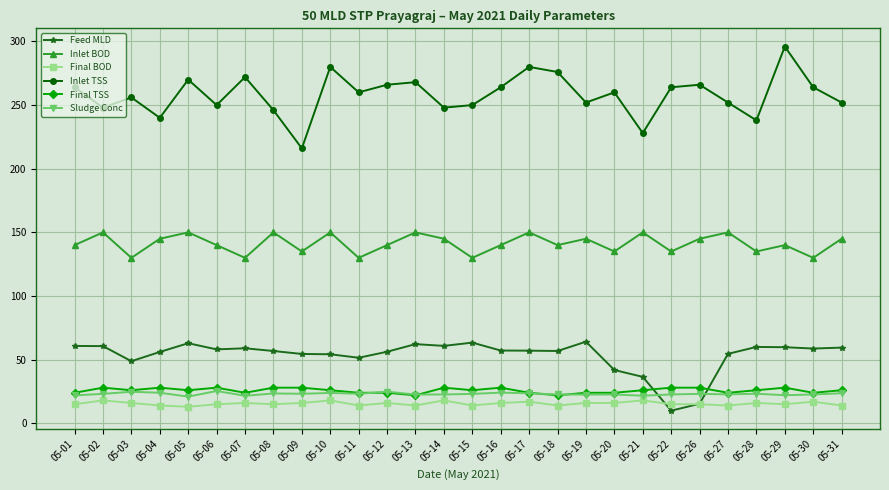

What is the value of the Inlet TSS point at the 5th from the left?

270.0